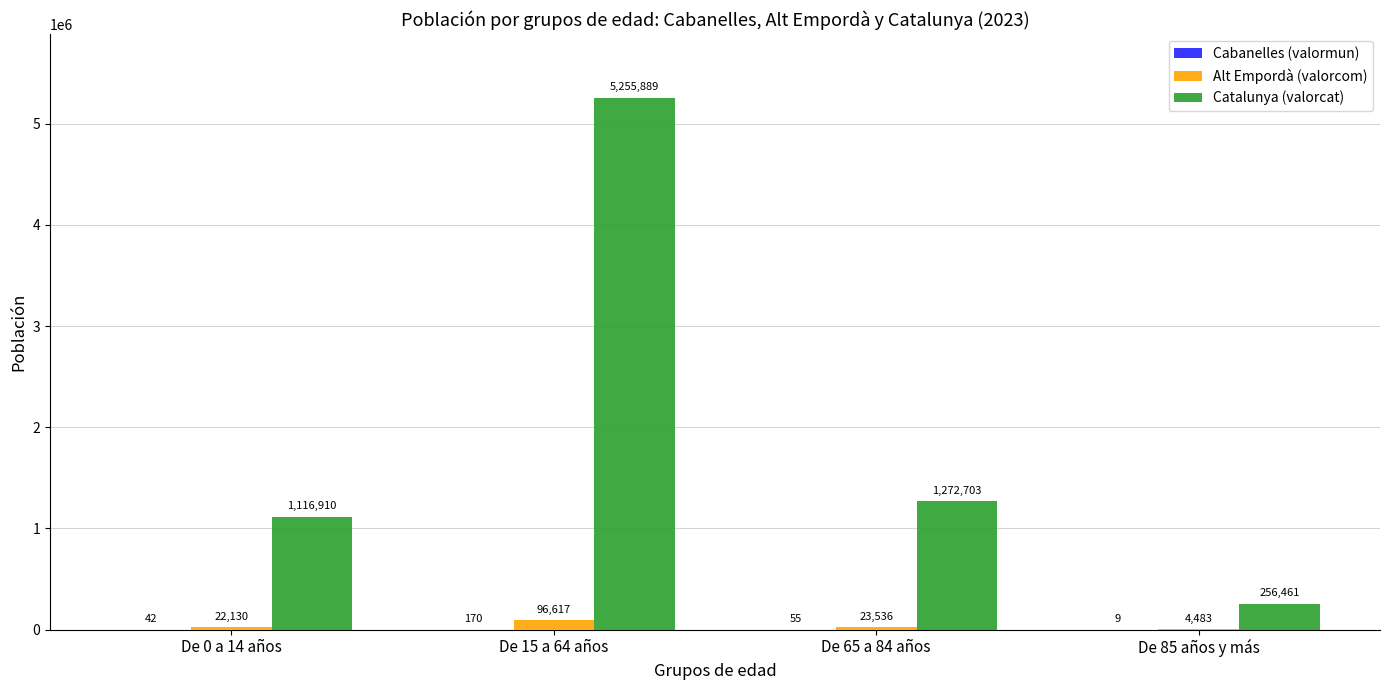

Which series has the largest total across all categories?

Catalunya (valorcat)